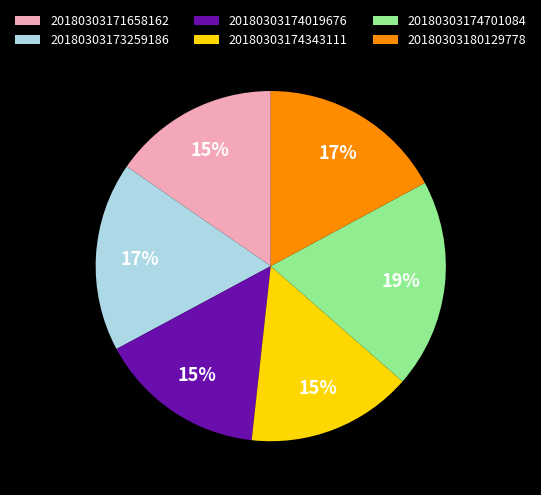

To the nearest percent, what portion does 20180303174019676 represent?

15%